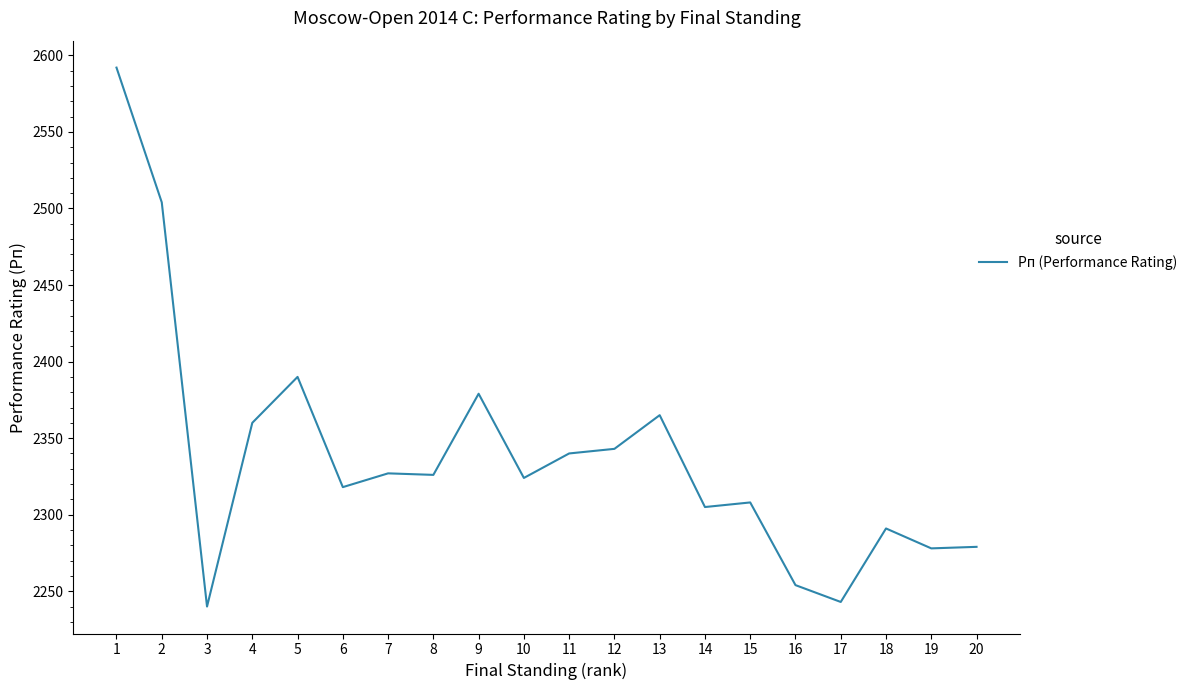

The value at 15 is 2308. True or false?

True